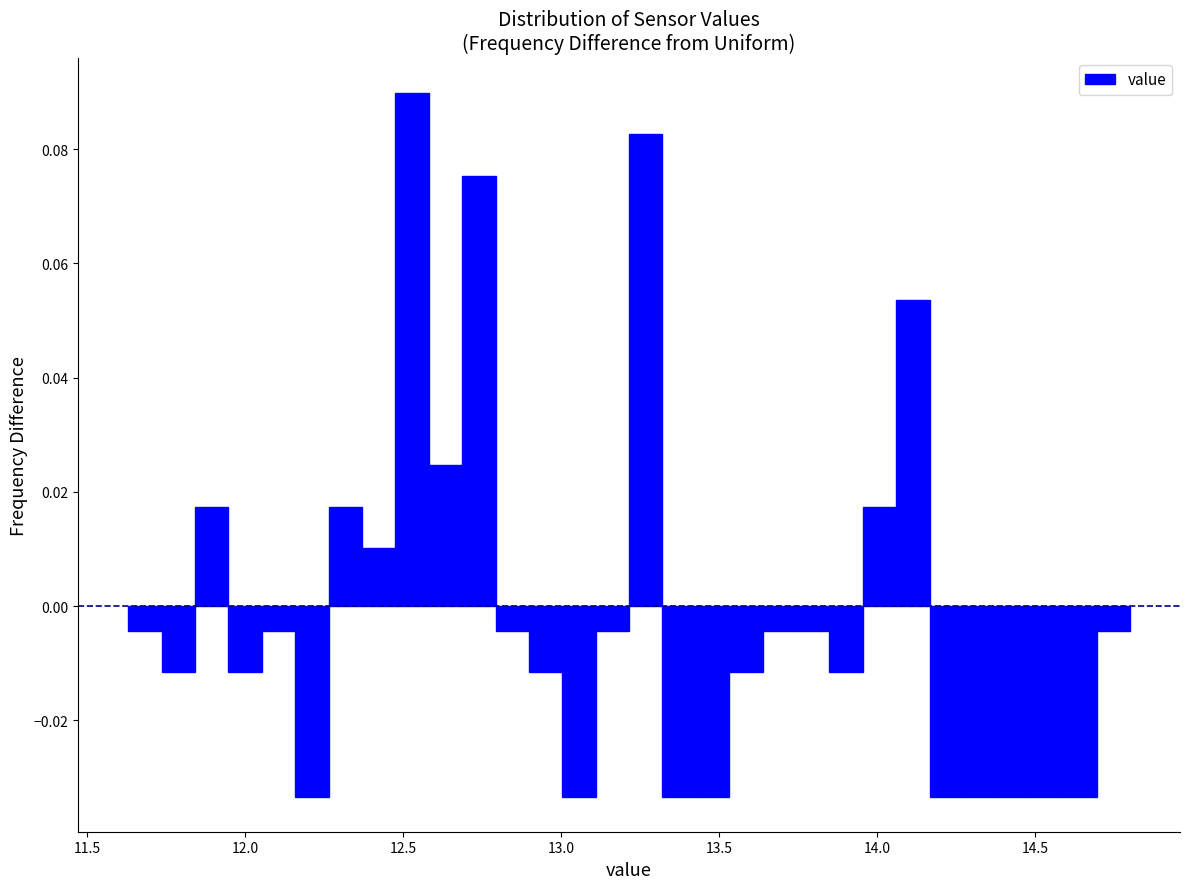

Around what value on the x-axis is the tallest bar? Give the approximate position of its centre, as read against the axis.

12.55